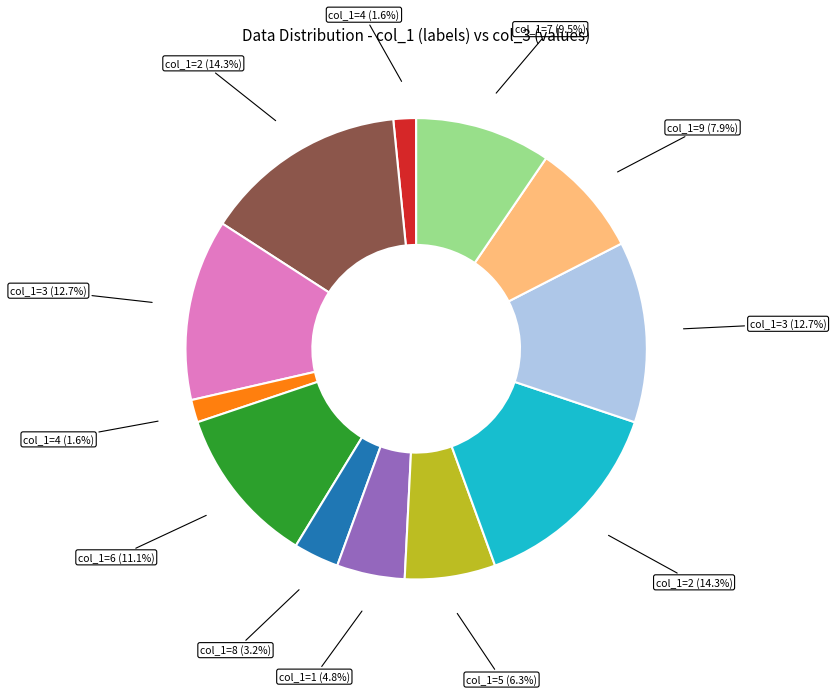

Is there a majority slice in this chart?

No